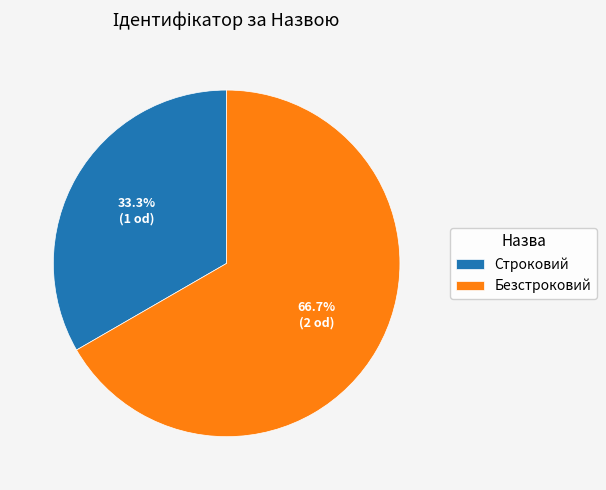

How many slices are in this pie chart?

2